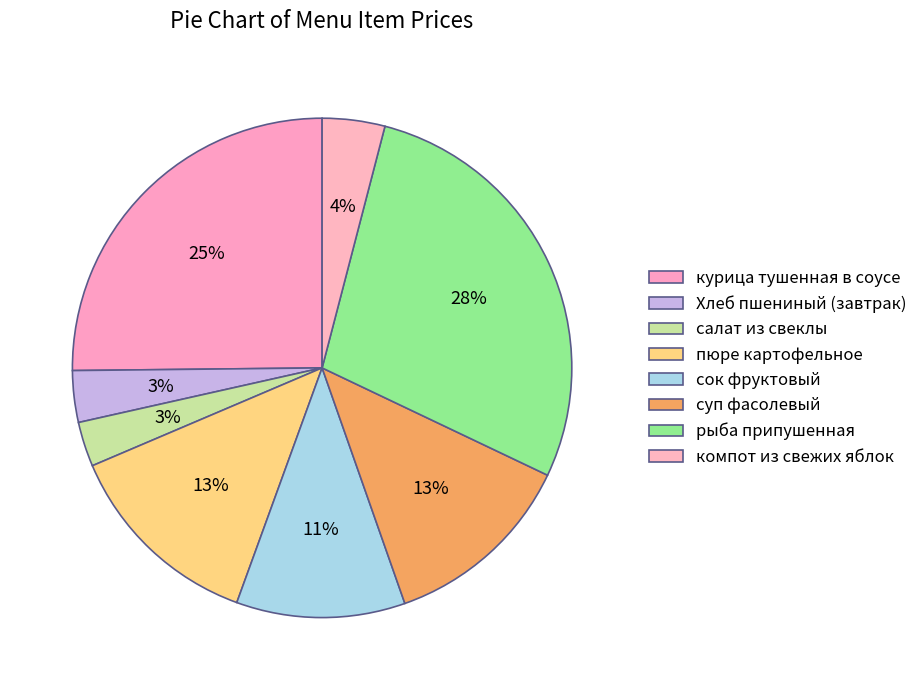

To the nearest percent, what is the average slice percentage?

12%